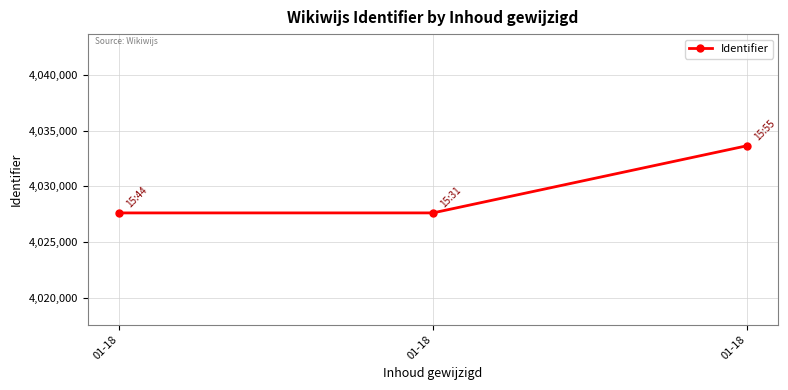

The value at 01-18 is 4027623. True or false?

True